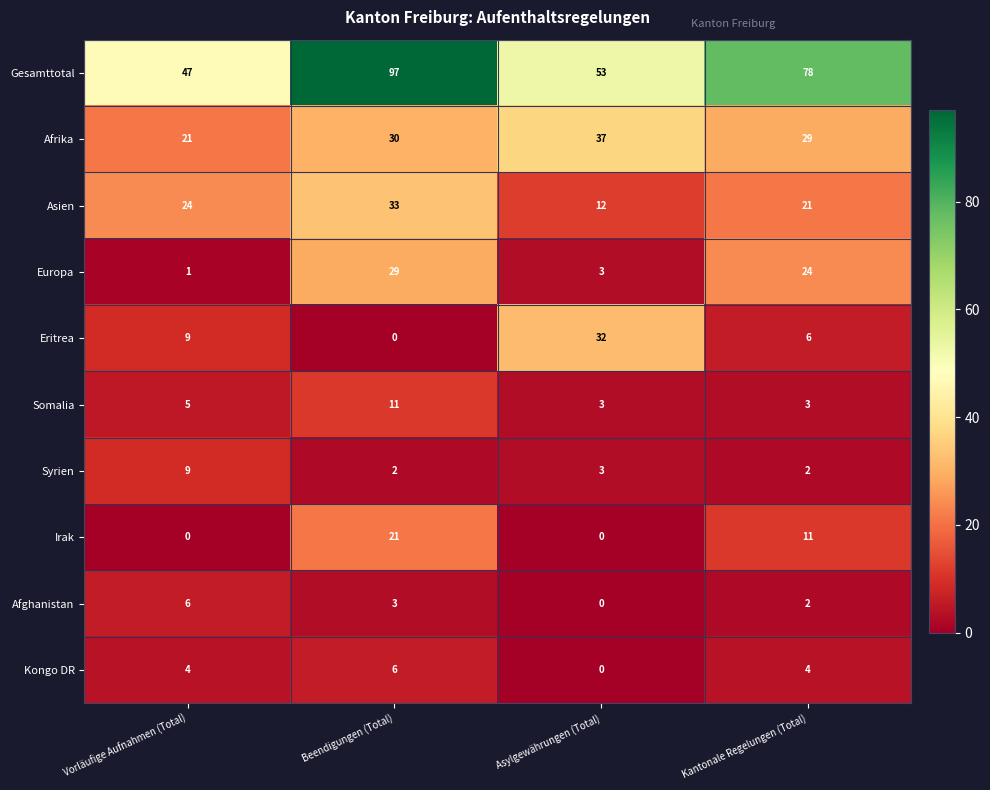

What is the difference between the highest and lowest values at Kantonale Regelungen (Total)?

76